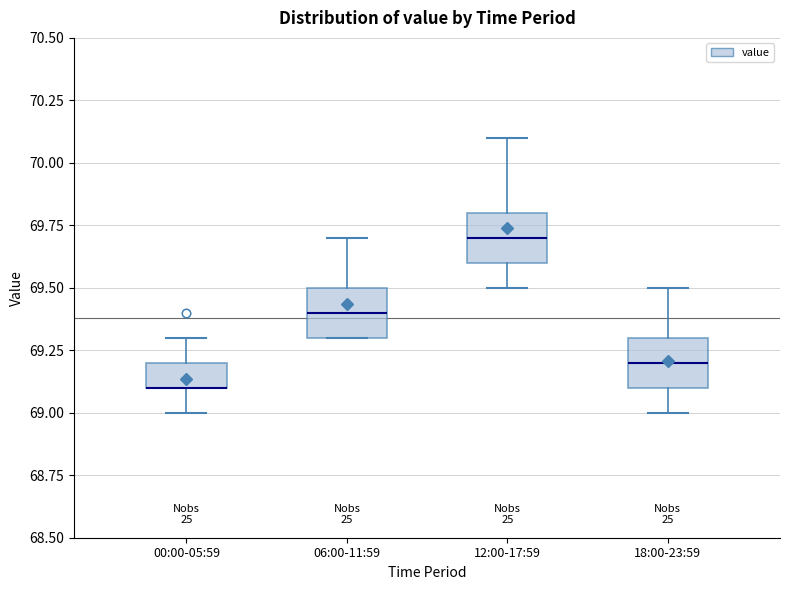

Where is the upper edge of the box for 00:00-05:59 on the y-axis? The values are not printed on the chart, so give them approximately, as read against the axis.

69.2